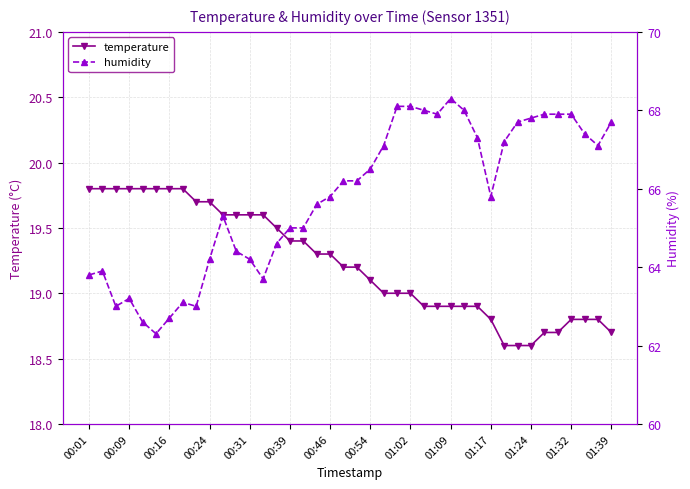

The value of temperature at 00:39 is 19.4. True or false?

True